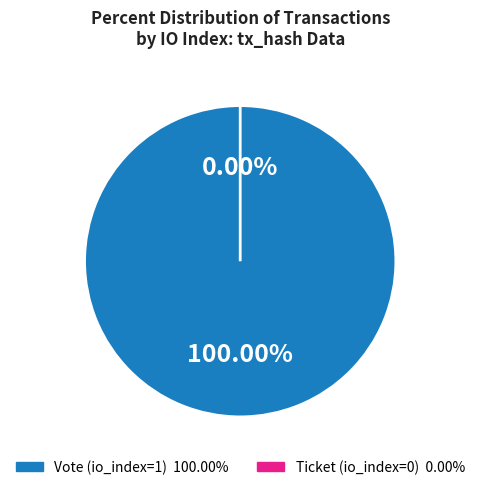

Does any single category account for the majority?

Yes